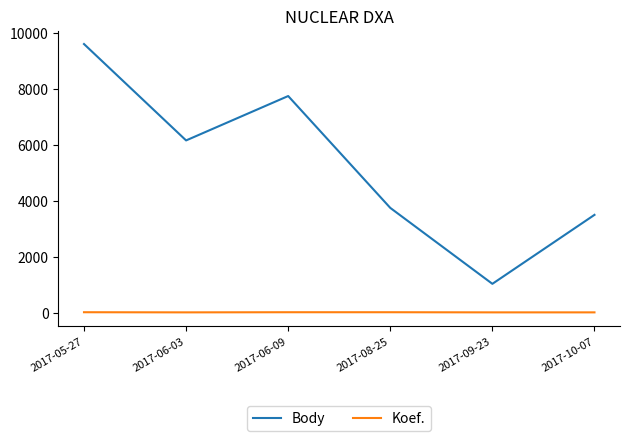

What is the average value of the Koef. series?

10